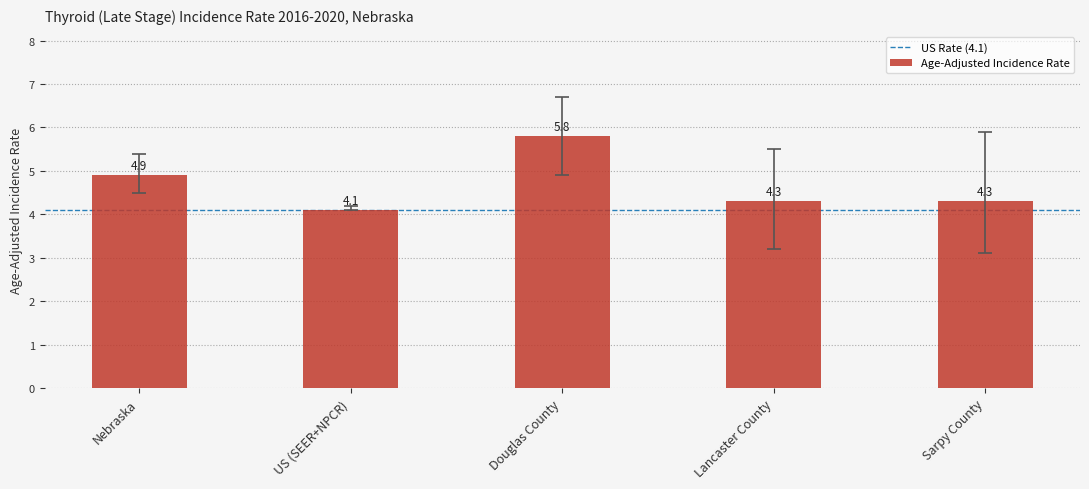

What is the minimum value shown in the chart?

4.1